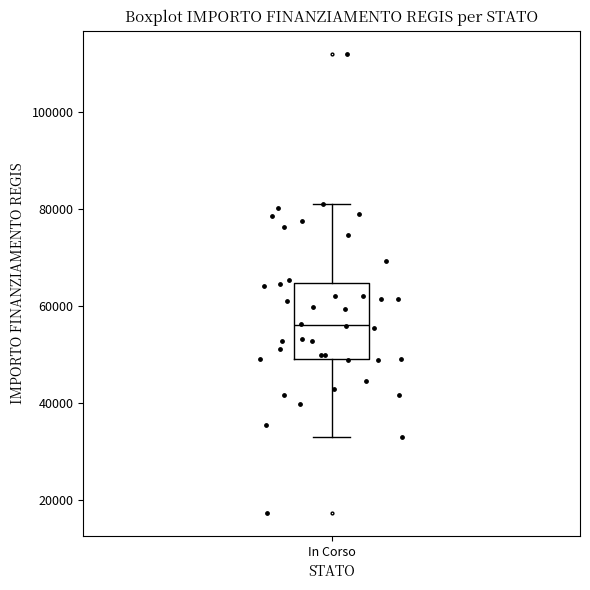

Where does the upper whisker of the box for In Corso end on the y-axis? The values are not printed on the chart, so give them approximately, as read against the axis.

80000